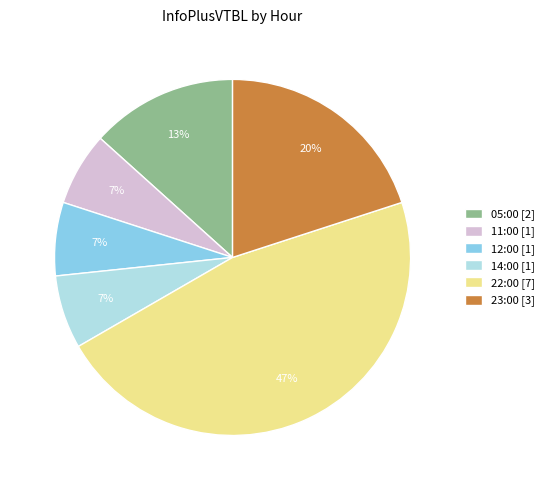

Count the number of slices in the pie.

6